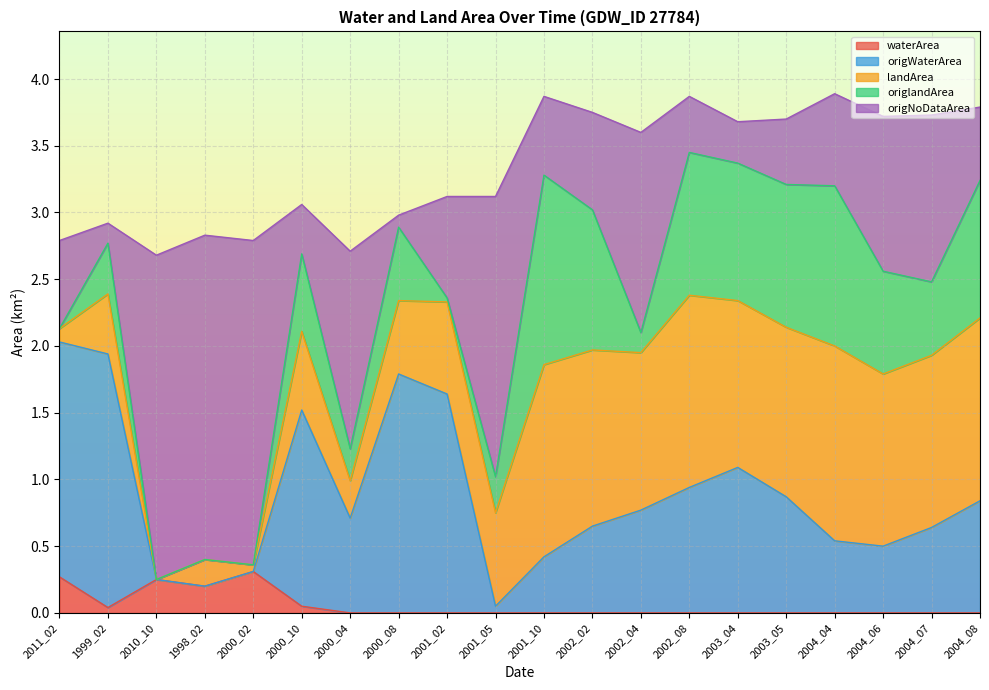

What is the maximum value shown in the chart?

3.9